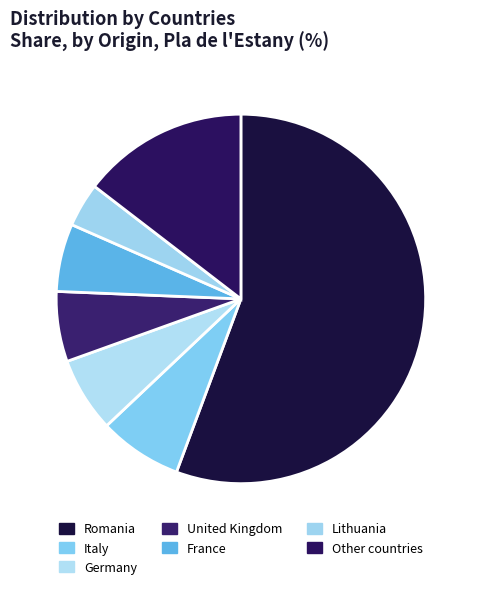

How many slices are in this pie chart?

7